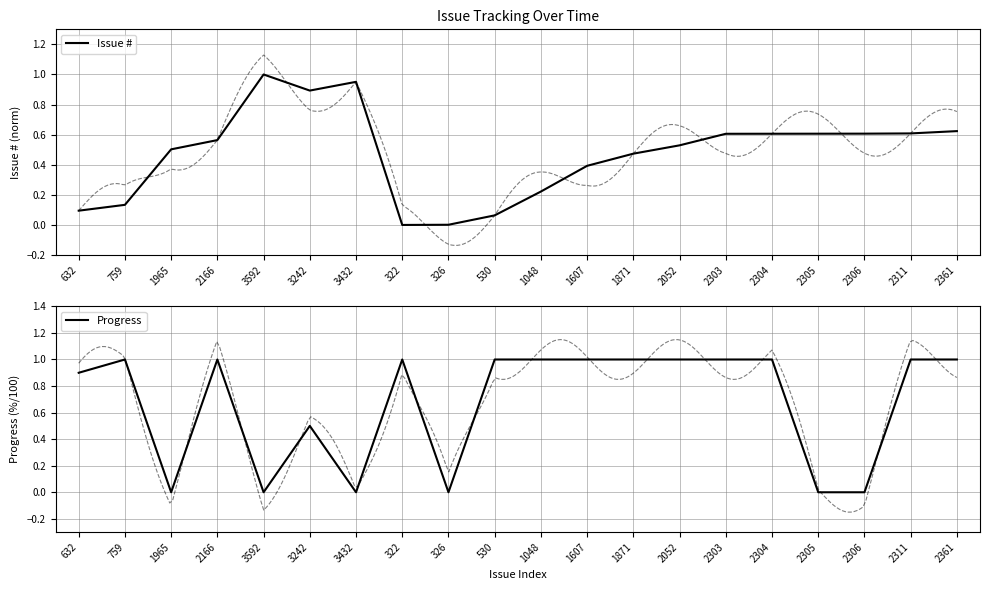

How many values in the Issue # series exceed 0?

19